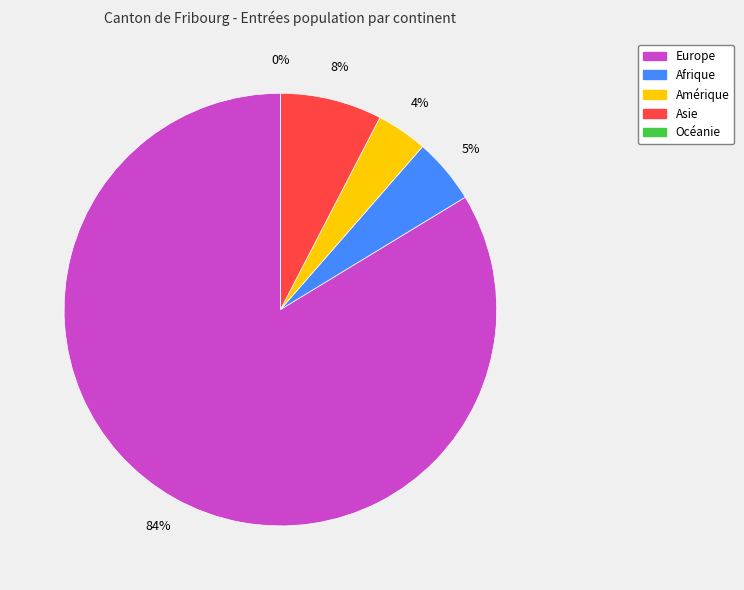

To the nearest percent, what is the combined percentage of Asie and Océanie?

8%